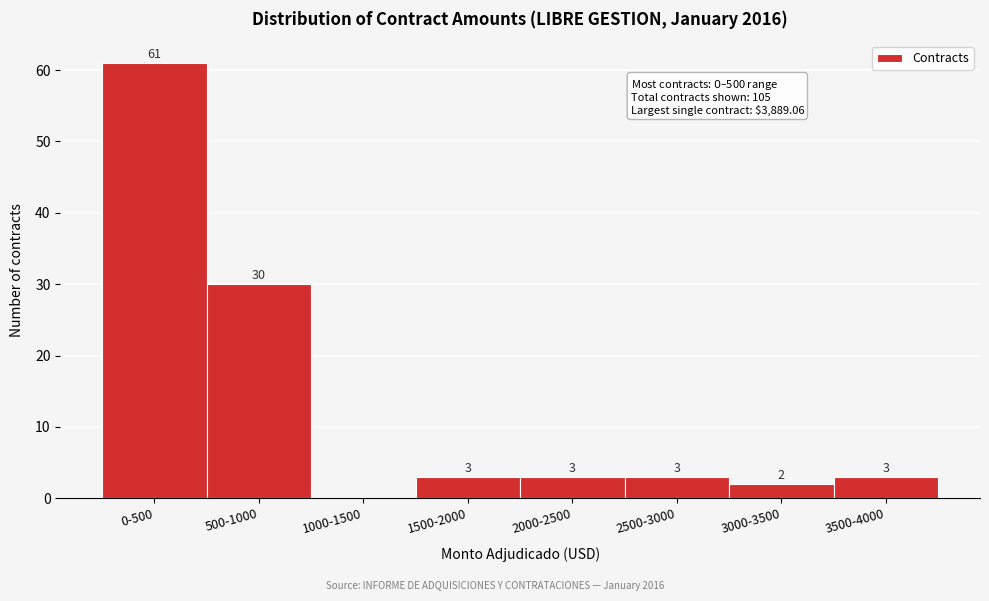

Reading left to right, transcribe all the data shown in this chart.

0-500=61	500-1000=30	1000-1500=0	1500-2000=3	2000-2500=3	2500-3000=3	3000-3500=2	3500-4000=3